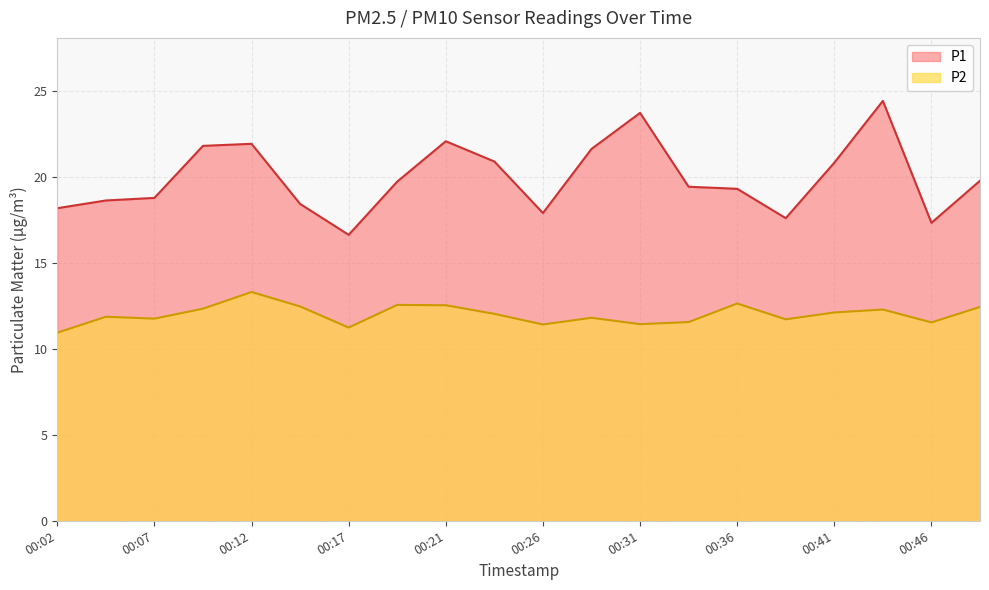

The P2 series shows 18.8 at 00:38. True or false?

False